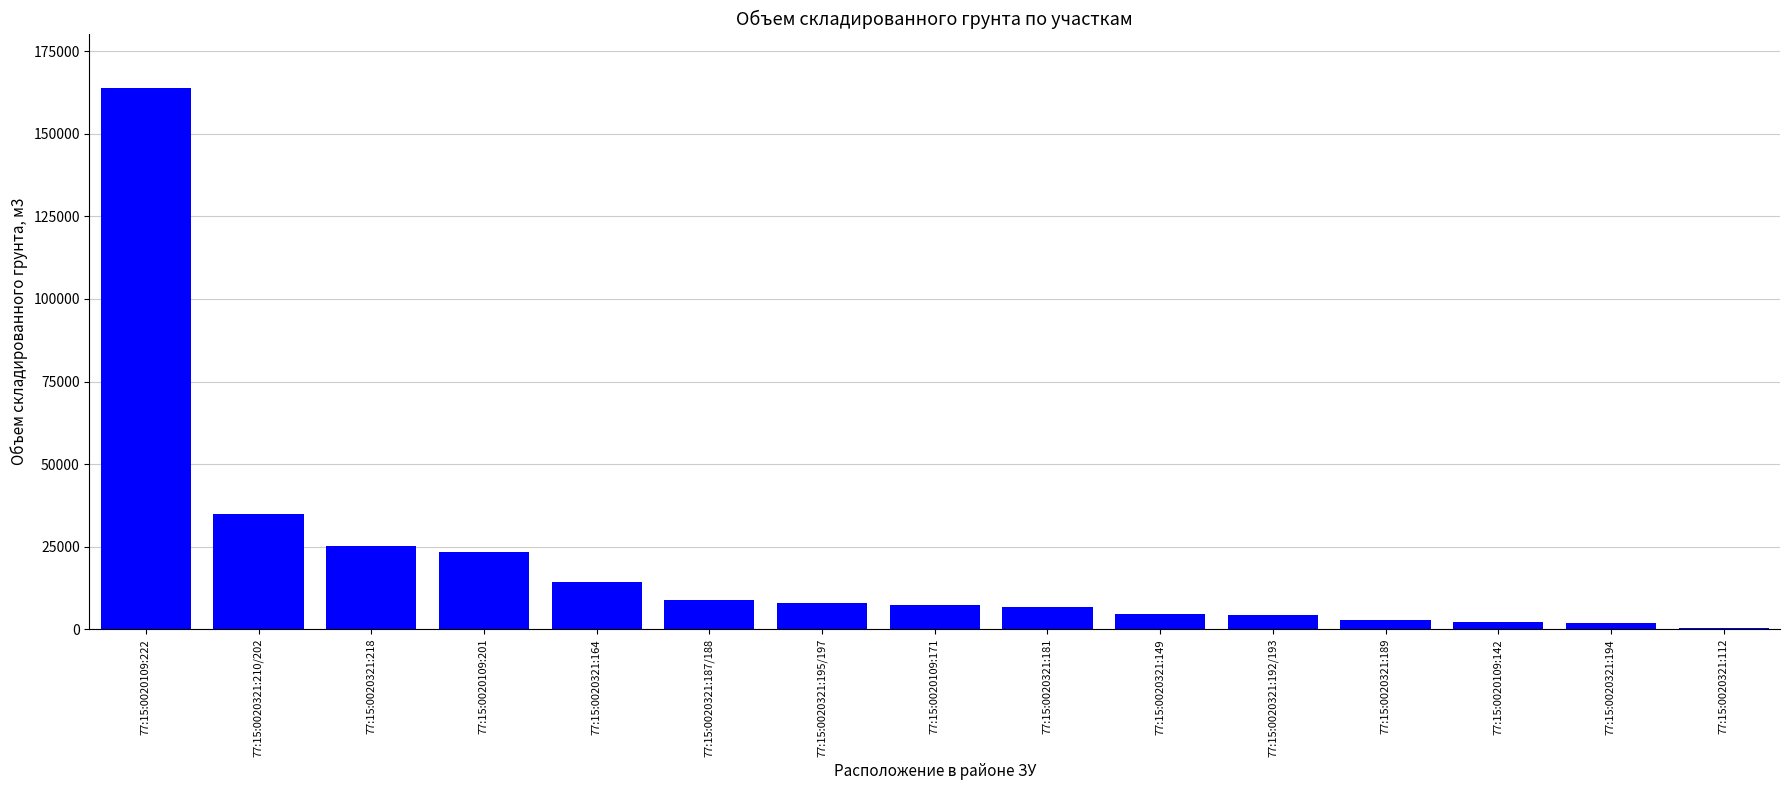

Where is the data nearest to the value 82221?

77:15:0020321:210/202